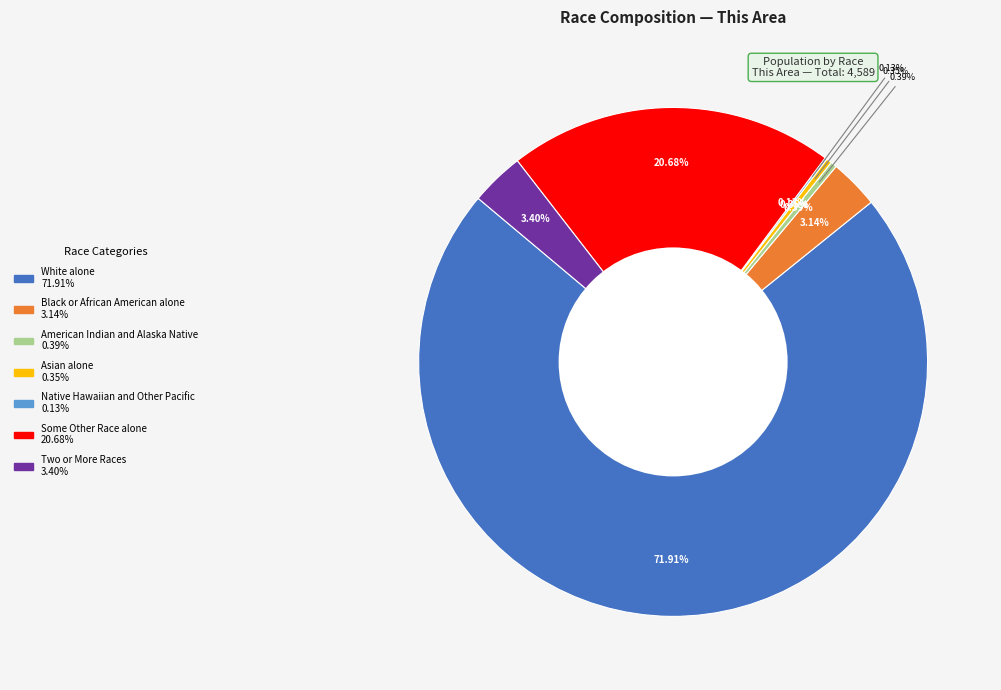

To the nearest percent, what is the combined percentage of Some Other Race alone and American Indian and Alaska Native?

21%